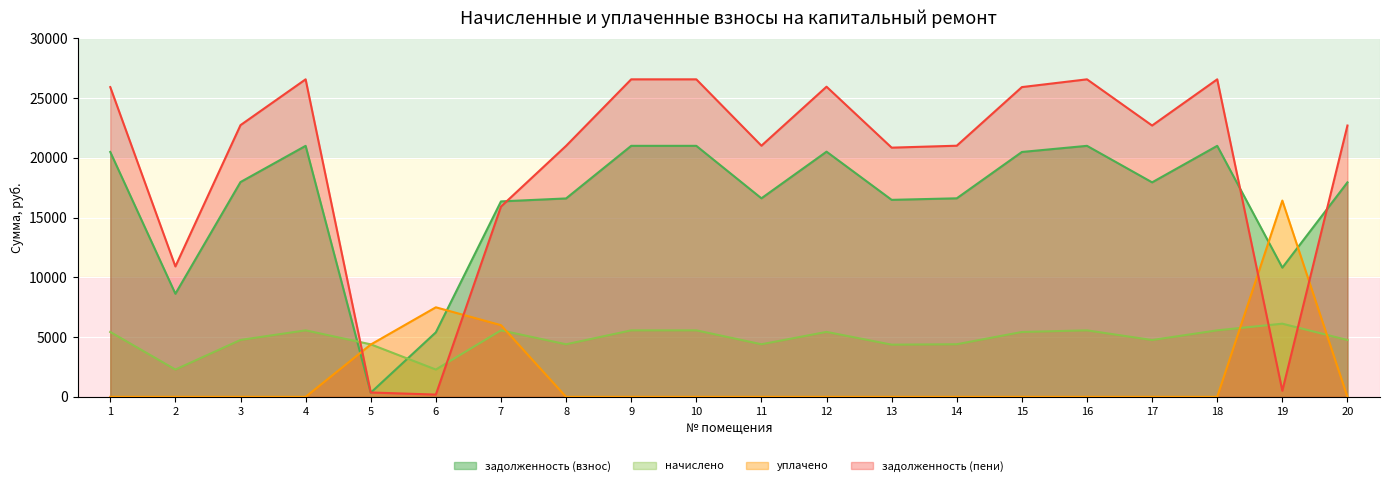

Where do задолженность (взнос) and уплачено first cross each other?

4 and 5